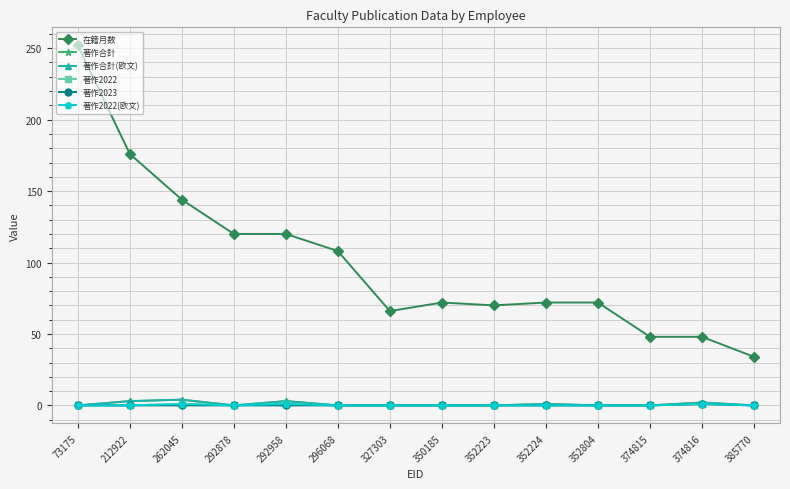

Reading left to right, what are all the values shown in this chart?

在籍月数: 73175=252	212922=176	262045=144	292878=120	292958=120	296068=108	327303=66	350185=72	352223=70	352224=72	352804=72	374815=48	374816=48	385770=34
著作合計: 73175=0	212922=3	262045=4	292878=0	292958=3	296068=0	327303=0	350185=0	352223=0	352224=1	352804=0	374815=0	374816=2	385770=0
著作合計(欧文): 73175=0	212922=3	262045=4	292878=0	292958=3	296068=0	327303=0	350185=0	352223=0	352224=1	352804=0	374815=0	374816=2	385770=0
著作2022: 73175=0	212922=0	262045=1	292878=0	292958=1	296068=0	327303=0	350185=0	352223=0	352224=0	352804=0	374815=0	374816=1	385770=0
著作2023: 73175=0	212922=0	262045=0	292878=0	292958=0	296068=0	327303=0	350185=0	352223=0	352224=0	352804=0	374815=0	374816=1	385770=0
著作2022(欧文): 73175=0	212922=0	262045=1	292878=0	292958=1	296068=0	327303=0	350185=0	352223=0	352224=0	352804=0	374815=0	374816=1	385770=0